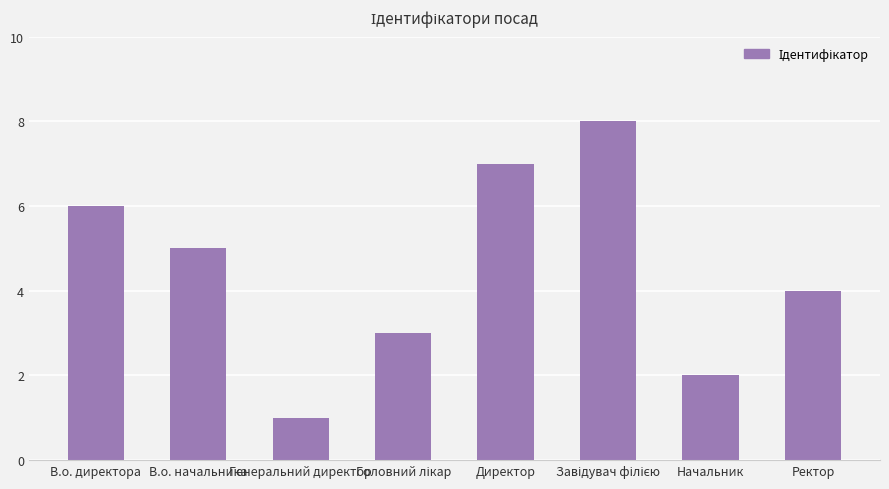

What is the greatest value displayed?

8